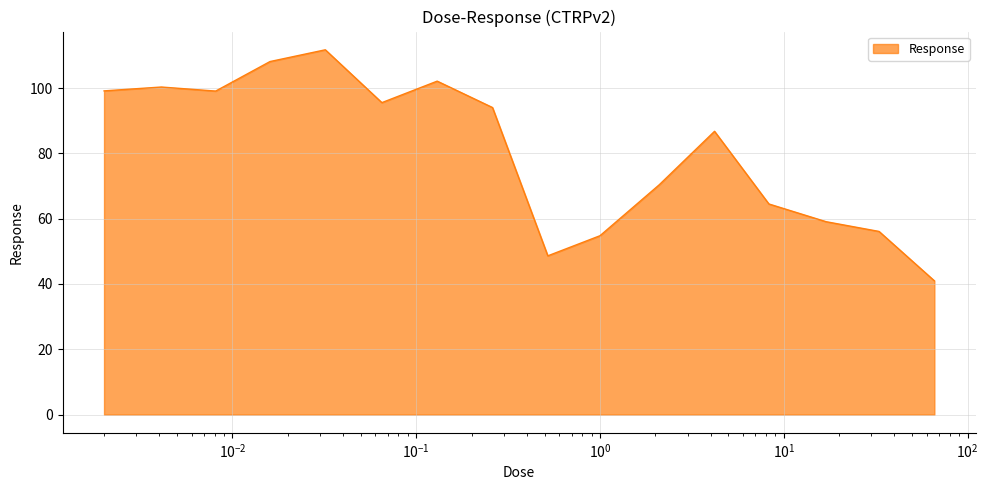

What is the minimum value shown in the chart?

41.0